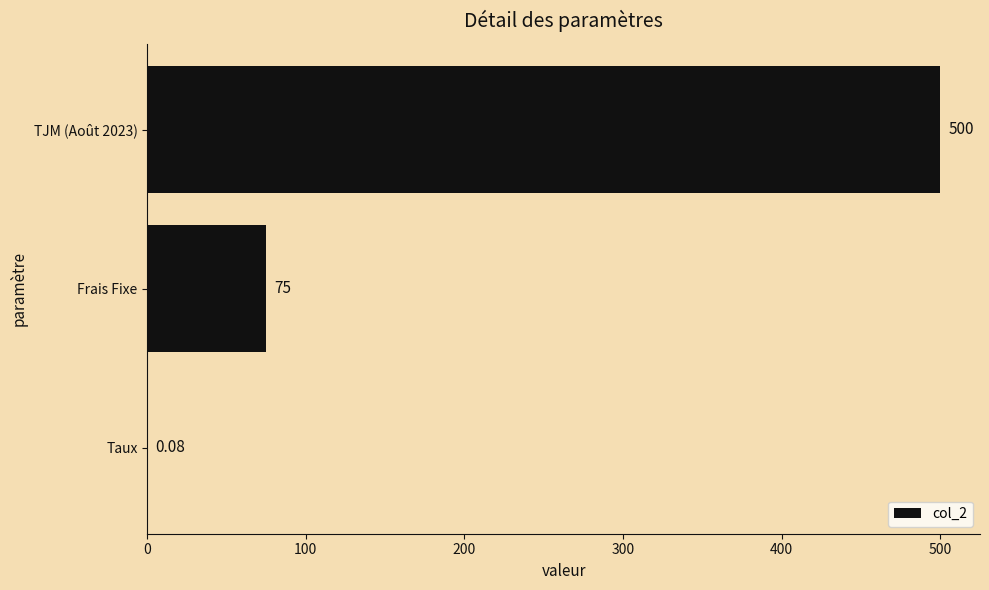

What is the sum of the values at Frais Fixe and TJM (Août 2023)?

575.0